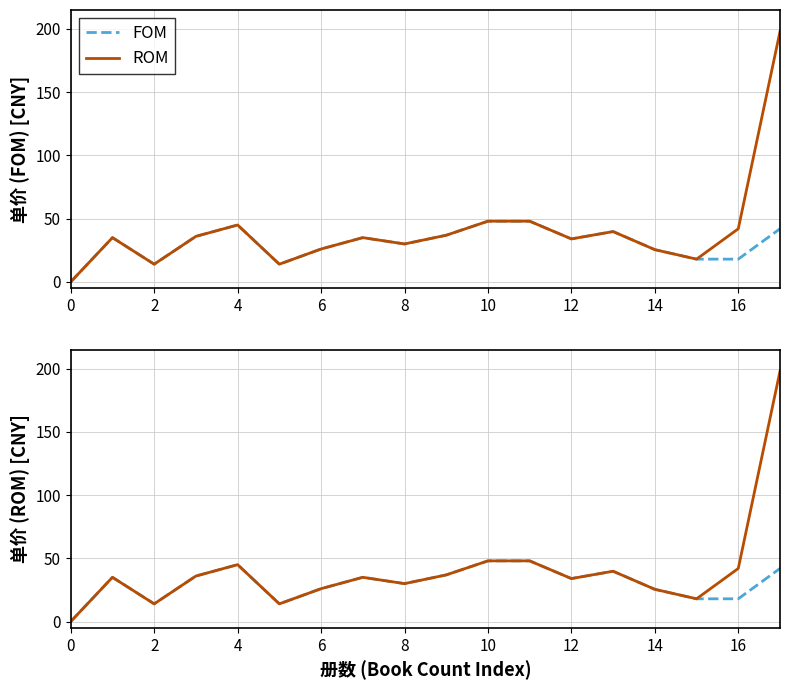

At which label is FOM closest to 24?

14